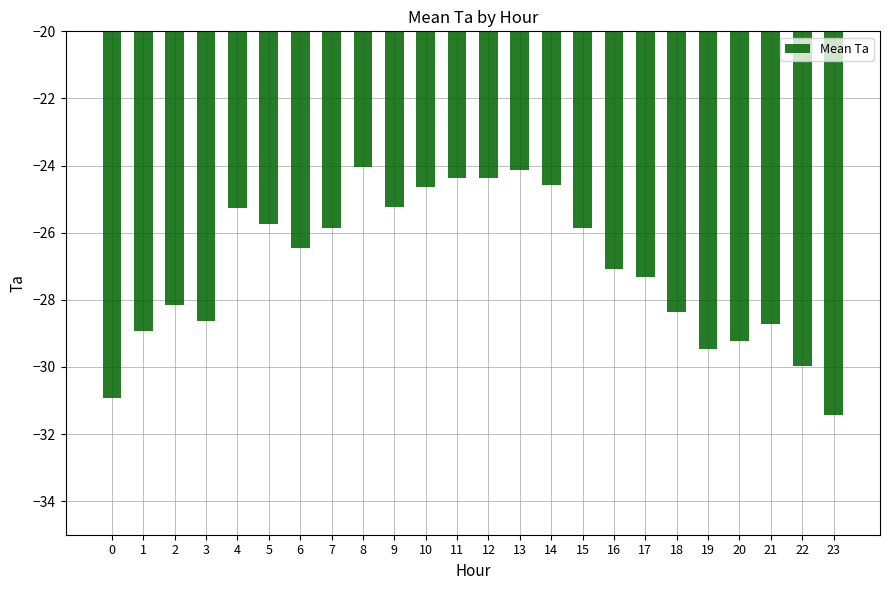

Between 12 and 14, which is larger?

12